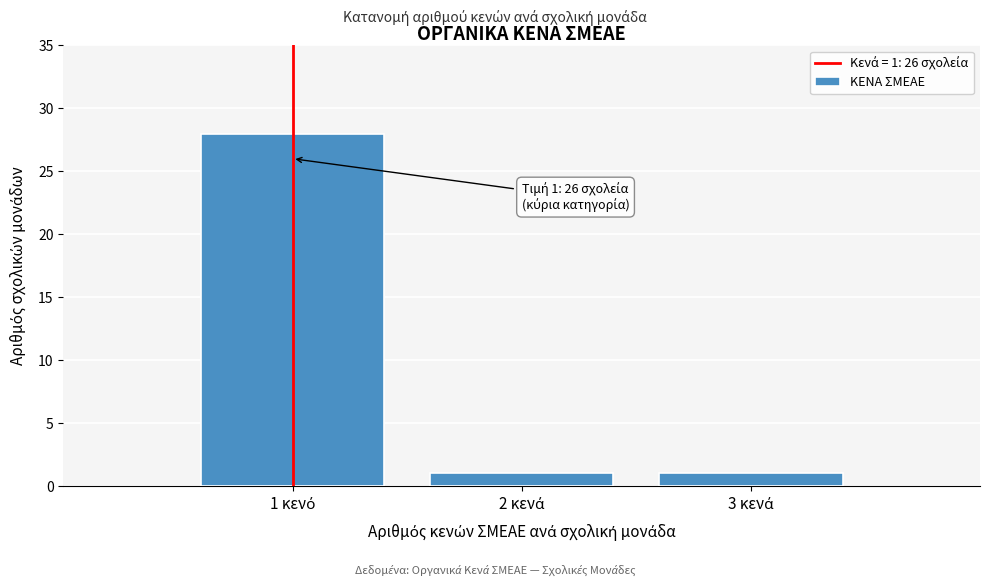

Reading right to left, transcribe all the data shown in this chart.

1	1	28